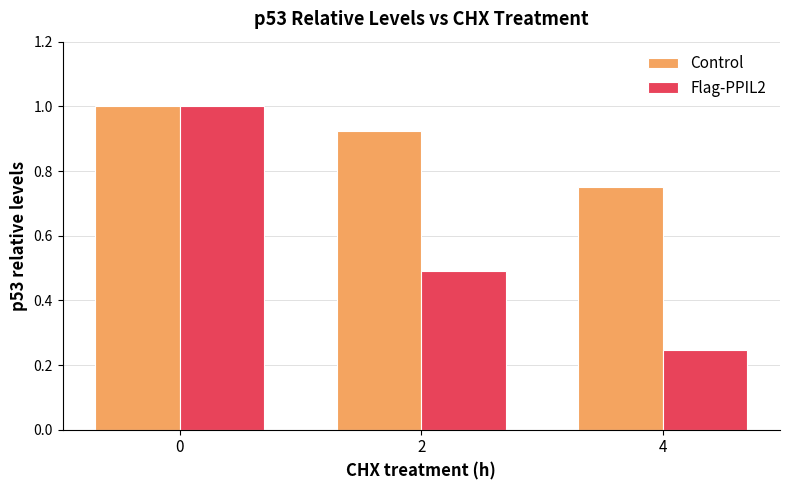

Where is Flag-PPIL2 nearest to the value 0?

4